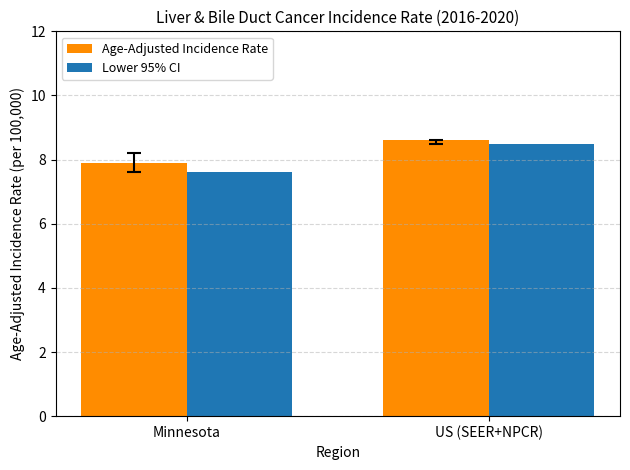

How many data points in Age-Adjusted Incidence Rate are less than 8?

1